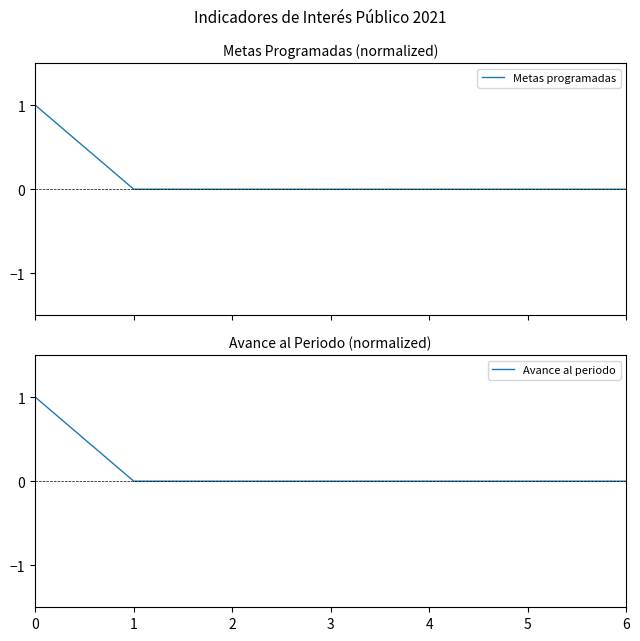

True or false: Metas programadas has more than 1 interior local peaks.

False